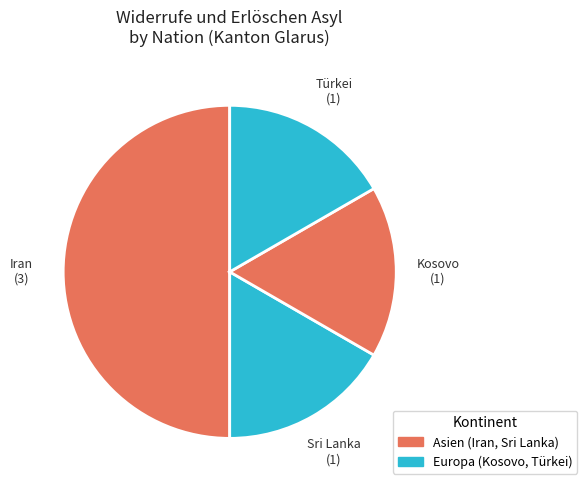

True or false: Kosovo accounts for 17% of the total.

True